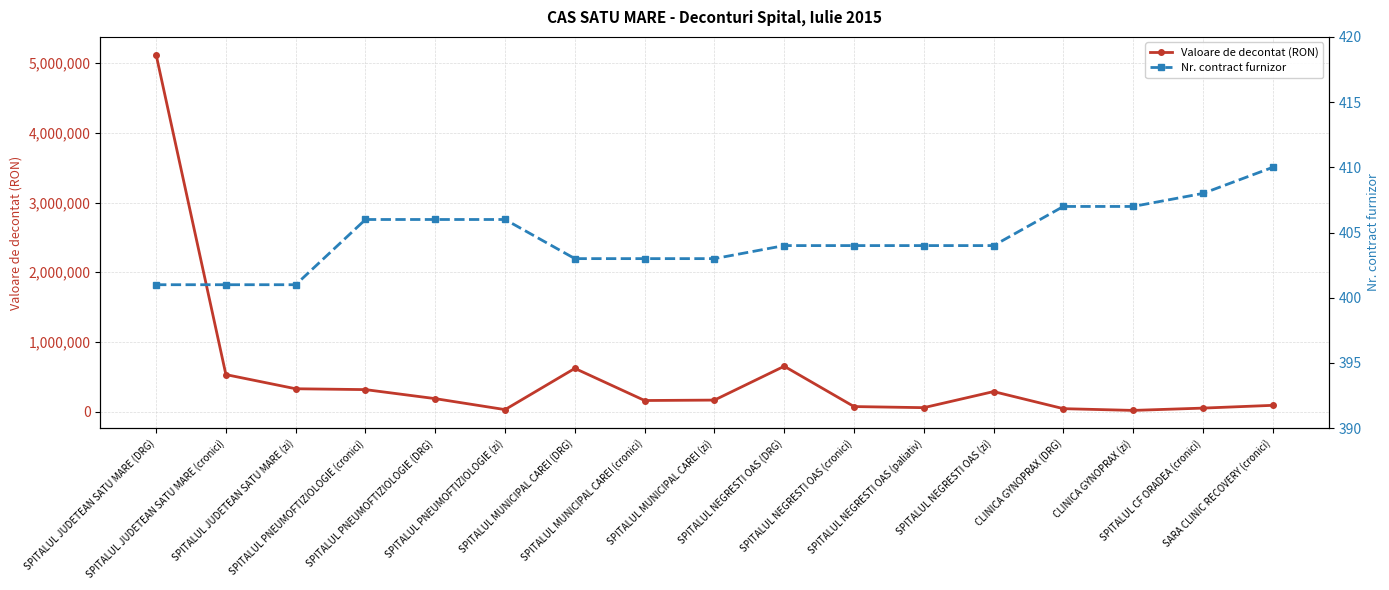

What is the spread (max minus min) of values at SPITALUL JUDETEAN SATU MARE (cronici)?

529407.5